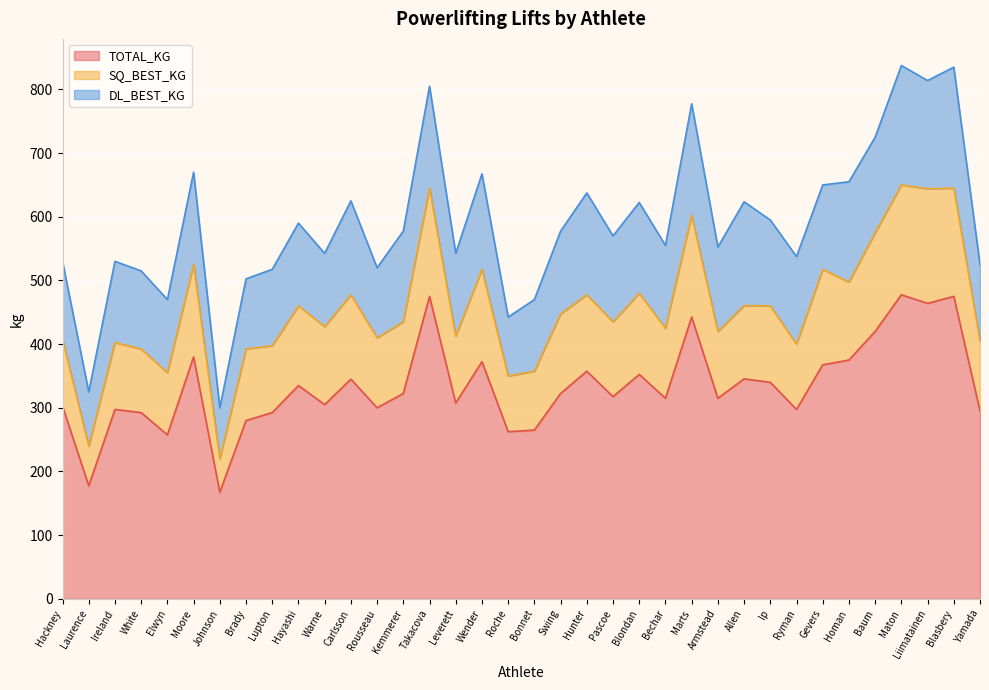

What is the total value across all series at Lupton?

517.5